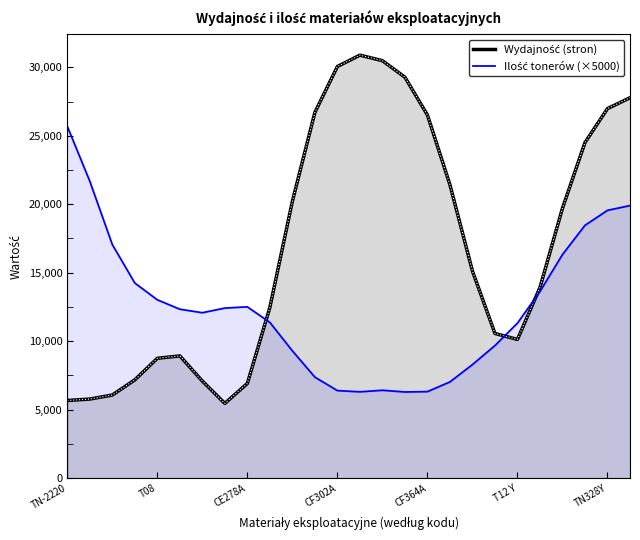

True or false: Wydajność (stron) has more than 1 interior local peaks.

True